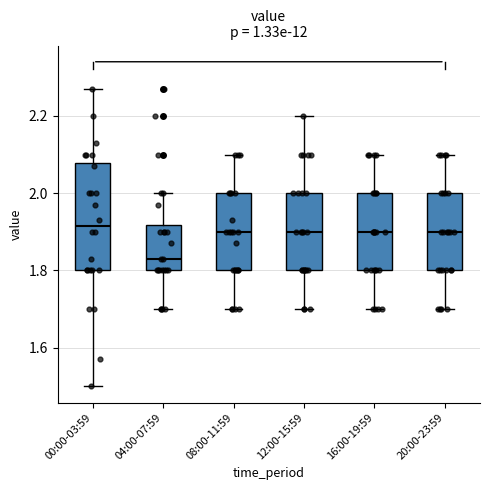

Reading left to right, transcribe this box plot: for each box, give where its median line is, the range the box spans, and where its two whiskers end, as read against the y-axis. The values are not printed on the chart, so give them approximately, as read against the axis.

00:00-03:59: median 1.92, box 1.80 to 2.08, whiskers 1.50 to 2.28
04:00-07:59: median 1.84, box 1.80 to 1.92, whiskers 1.70 to 2.00
08:00-11:59: median 1.90, box 1.80 to 2.00, whiskers 1.70 to 2.10
12:00-15:59: median 1.90, box 1.80 to 2.00, whiskers 1.70 to 2.20
16:00-19:59: median 1.90, box 1.80 to 2.00, whiskers 1.70 to 2.10
20:00-23:59: median 1.90, box 1.80 to 2.00, whiskers 1.70 to 2.10